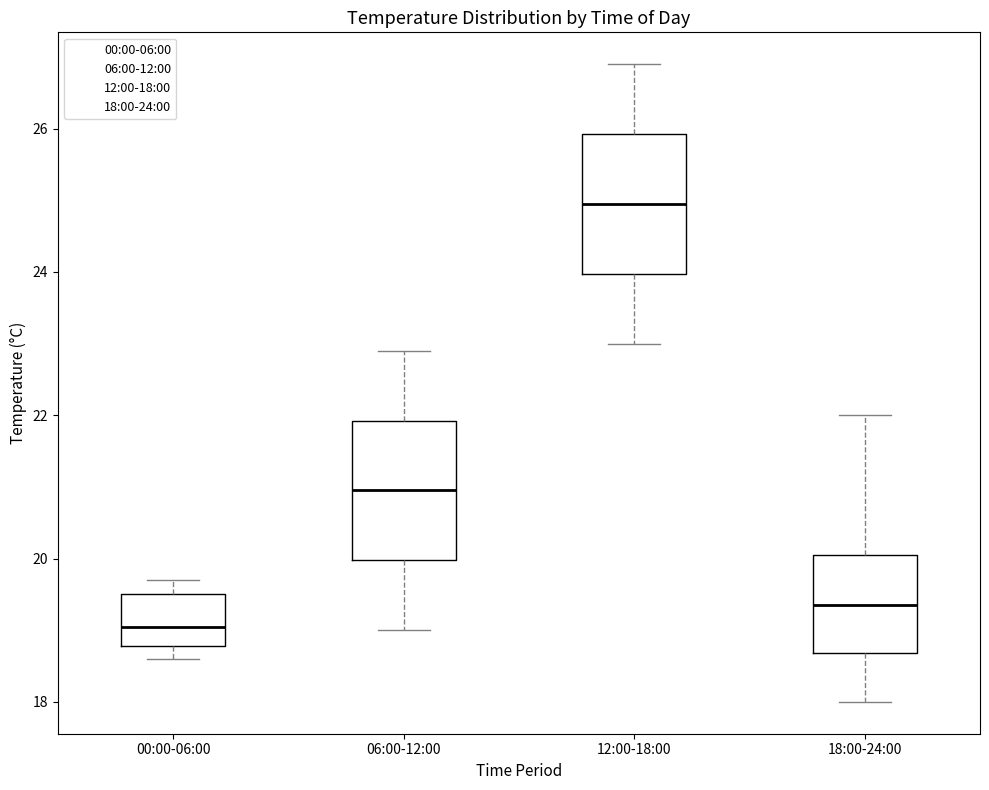

Reading left to right, read every box against the y-axis: the position of its median line, the range the box covers, and the ends of its whiskers. The values are not printed on the chart, so give them approximately, as read against the axis.

00:00-06:00: median 19.0, box 18.8 to 19.6, whiskers 18.6 to 19.8
06:00-12:00: median 21.0, box 20.0 to 22.0, whiskers 19.0 to 23.0
12:00-18:00: median 25.0, box 24.0 to 26.0, whiskers 23.0 to 27.0
18:00-24:00: median 19.4, box 18.6 to 20.0, whiskers 18.0 to 22.0